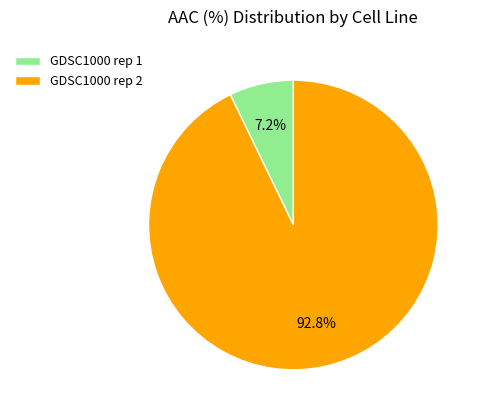

Between GDSC1000 rep 2 and GDSC1000 rep 1, which is larger?

GDSC1000 rep 2